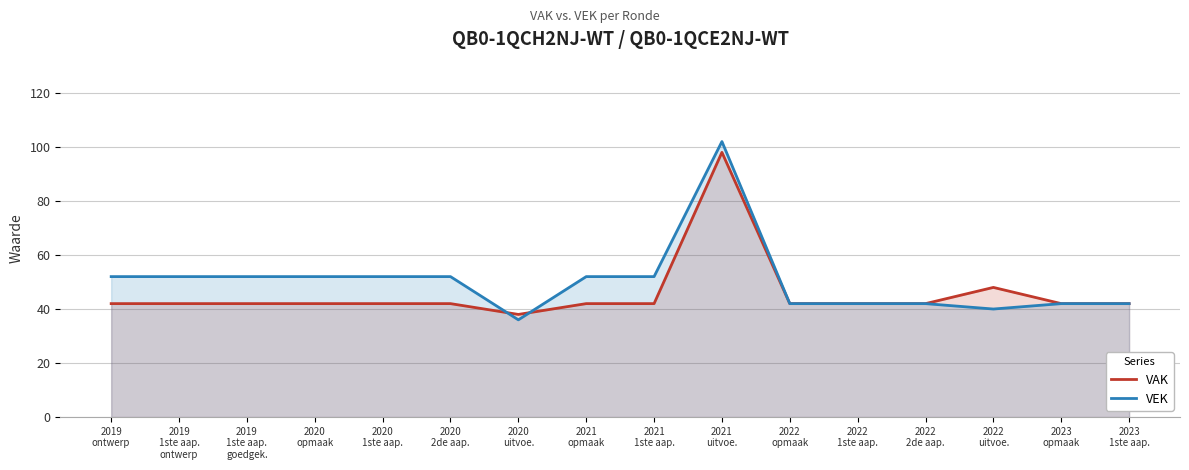

How many interior local peaks does the VEK series have?

1